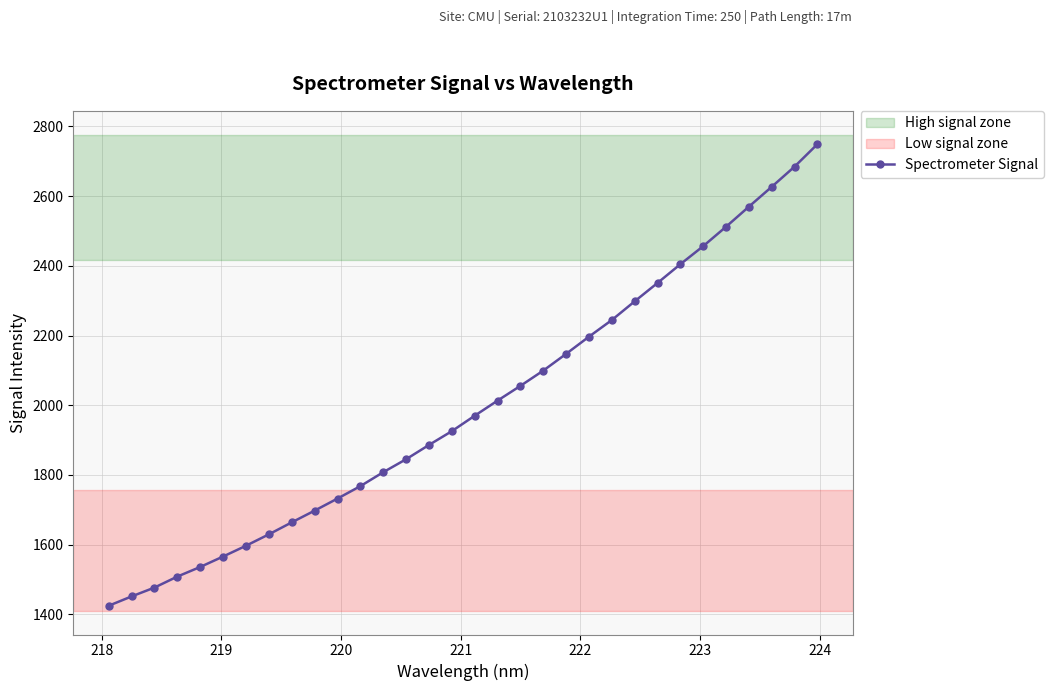

What is the sum of all values?

63892.1